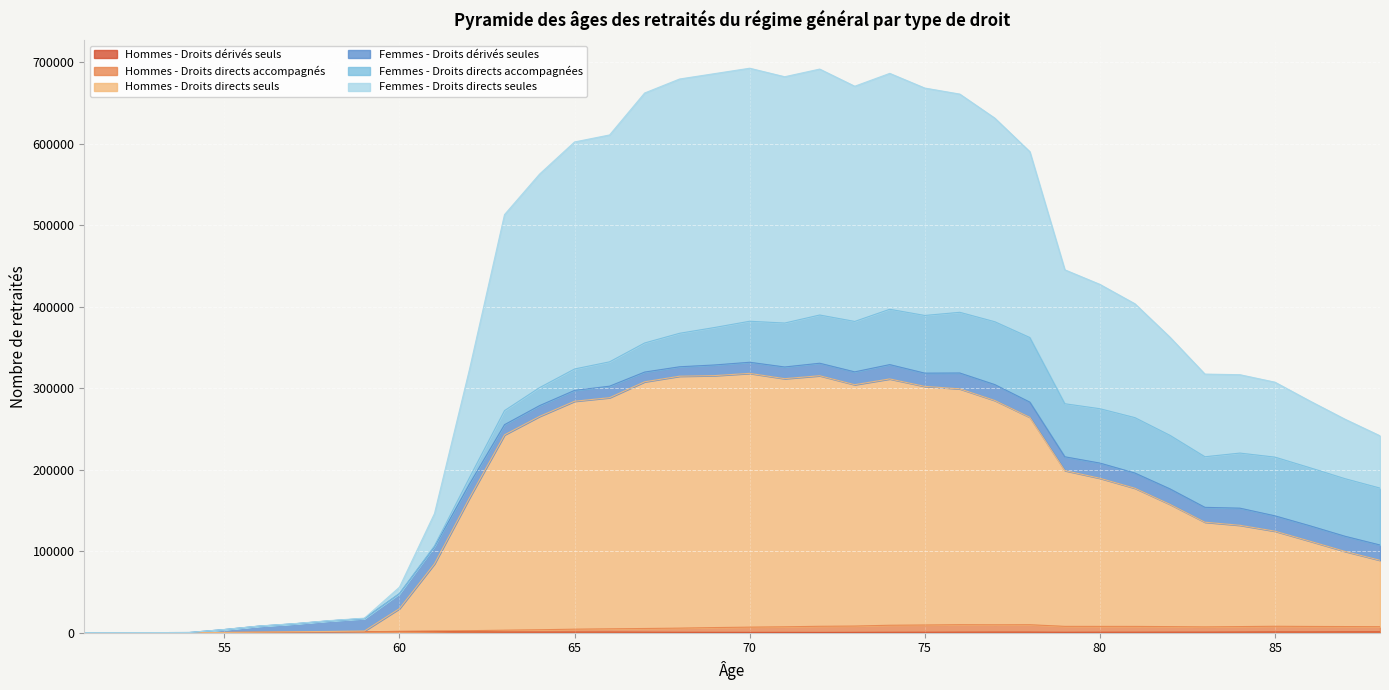

What value does the Hommes - Droits dérivés seuls series have at 60?

1526